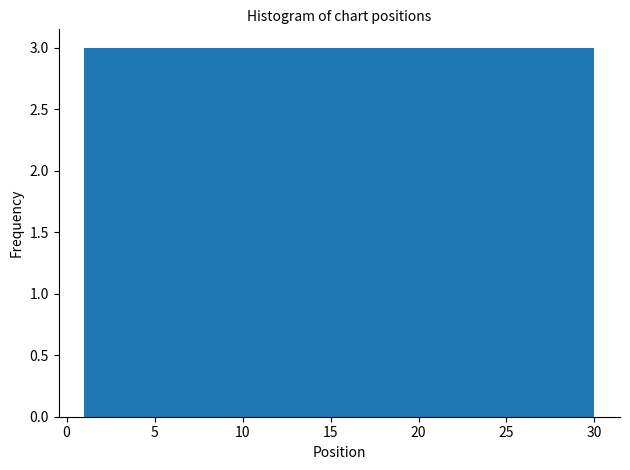

What is the height of the bar covering 15.5 to 18.4 on the x-axis? Neither the bar edges nor the heights are printed on the chart, so give them approximately, as read against the axes.

3